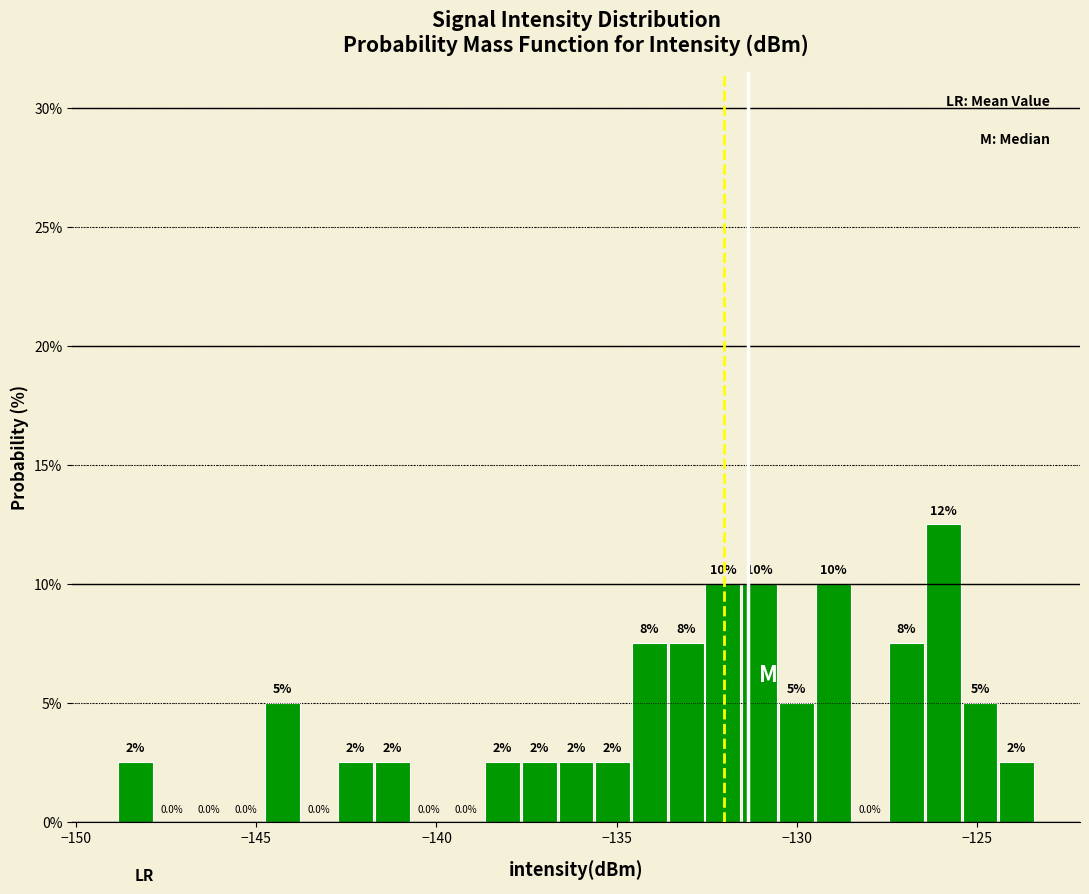

Read against the x-axis, roughly where is the centre of the tallest bar?

-126.0